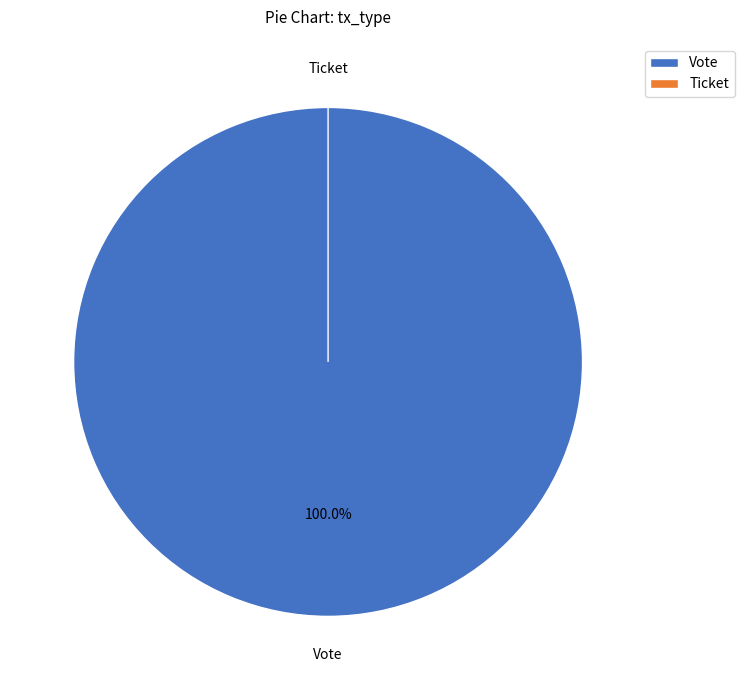

To the nearest percent, what is the difference between the largest and smallest slice percentages?

100%